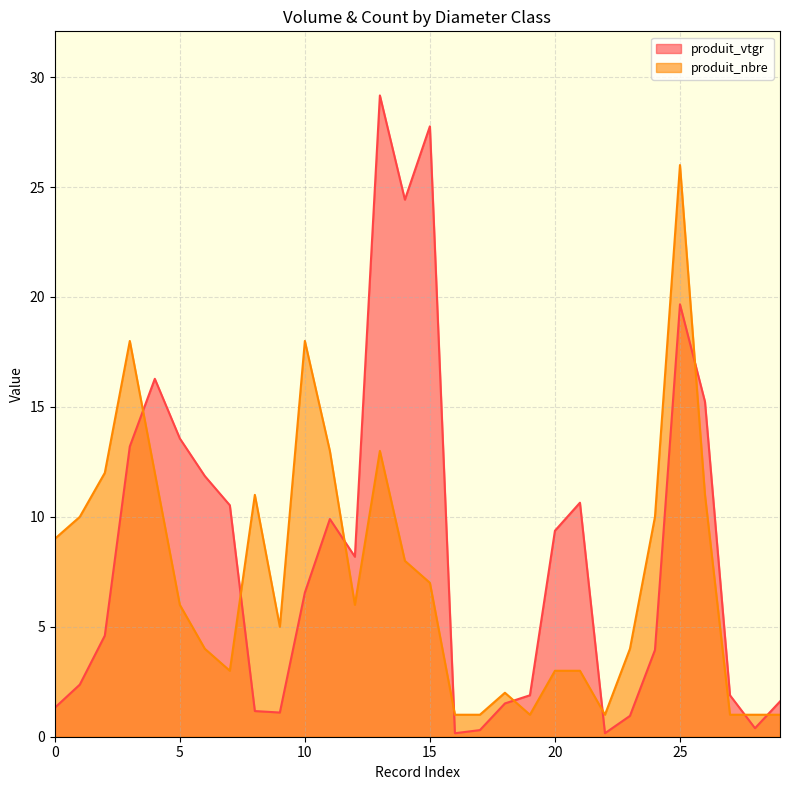

Which category has the lowest value in the produit_vtgr series?

40/60